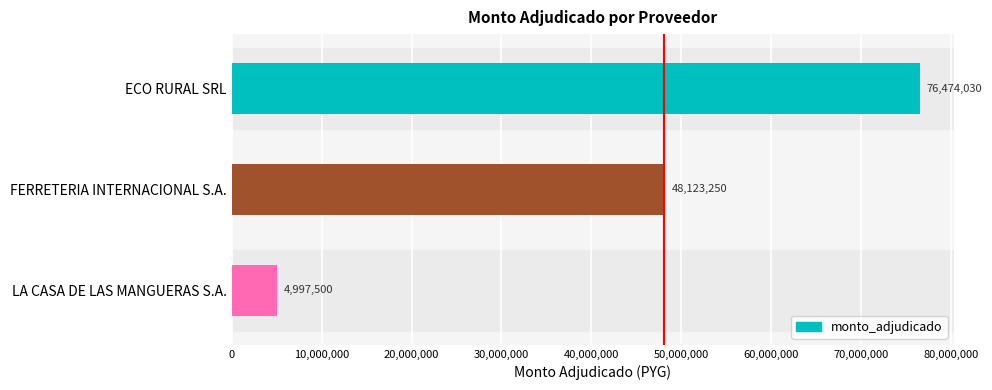

How many values are below 48123250?

1